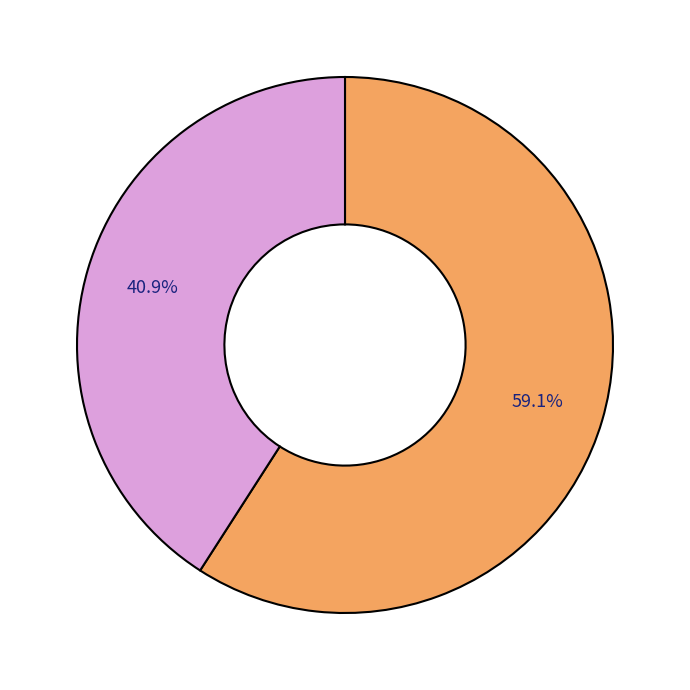

Is there any slice that represents more than half of the pie?

Yes